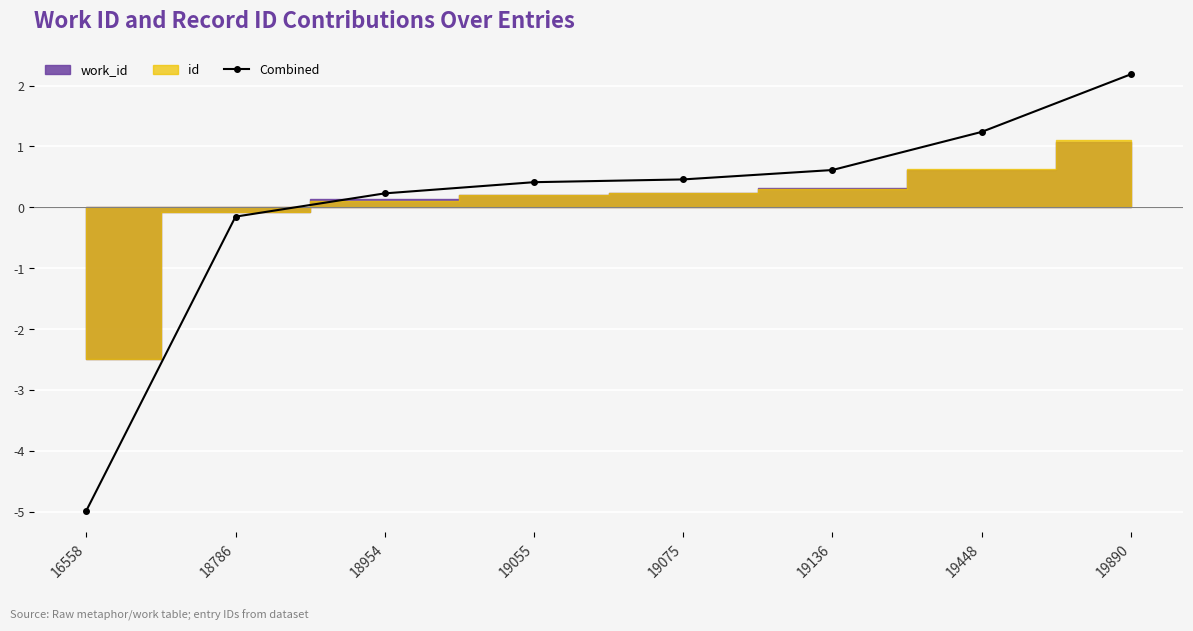

True or false: the data shows 0.6 at 19136.

True